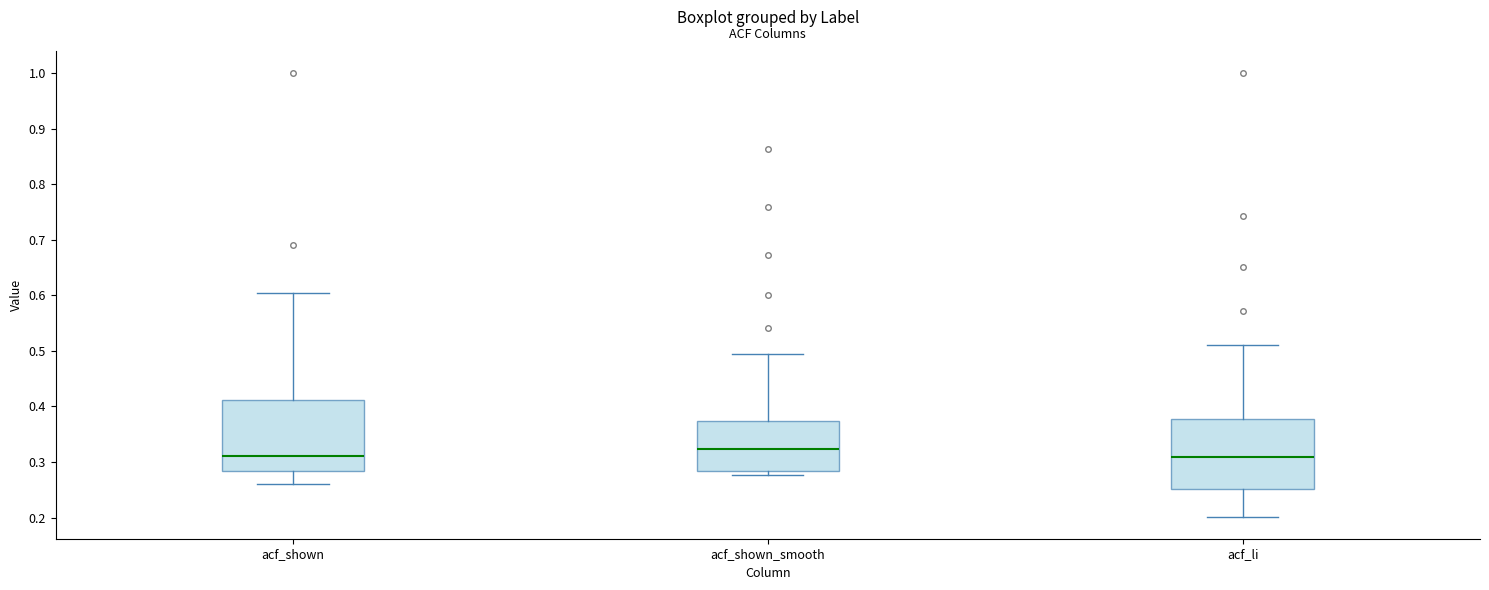

Where does the lower whisker of the box for acf_li end on the y-axis? The values are not printed on the chart, so give them approximately, as read against the axis.

0.20